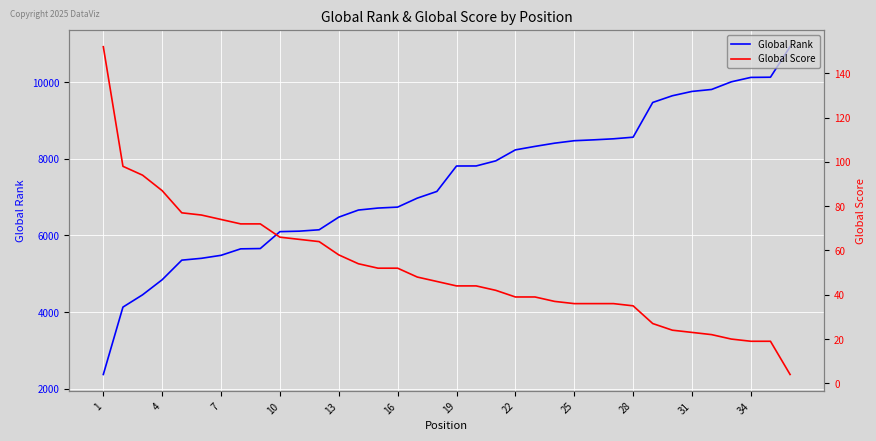

At how many categories does at least one series exceed 1182?

36